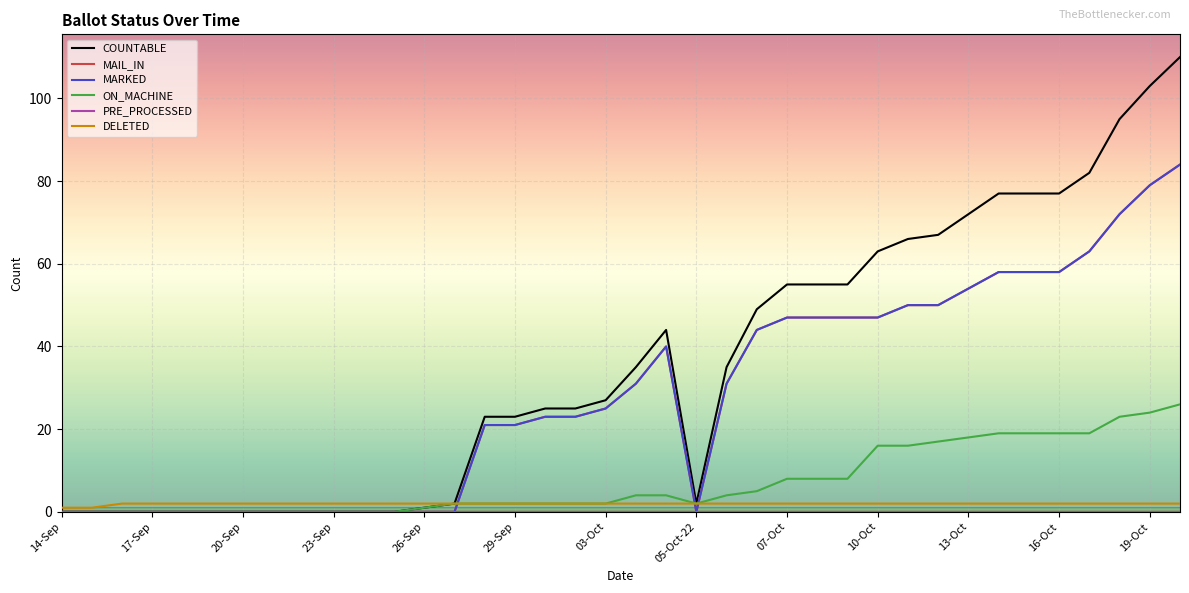

Does the chart have visible grid lines?

Yes